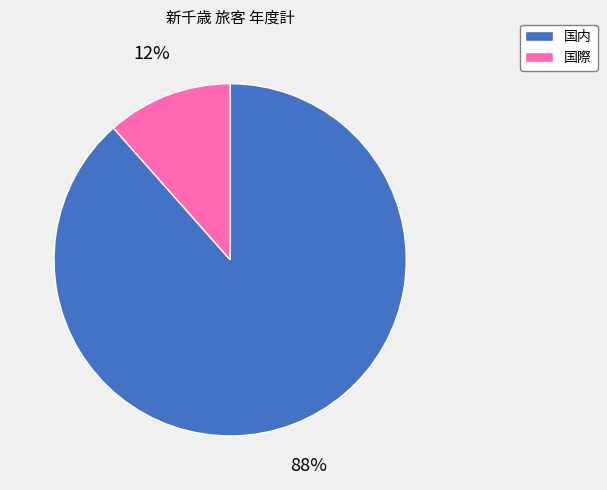

To the nearest percent, what portion does 国際 represent?

12%